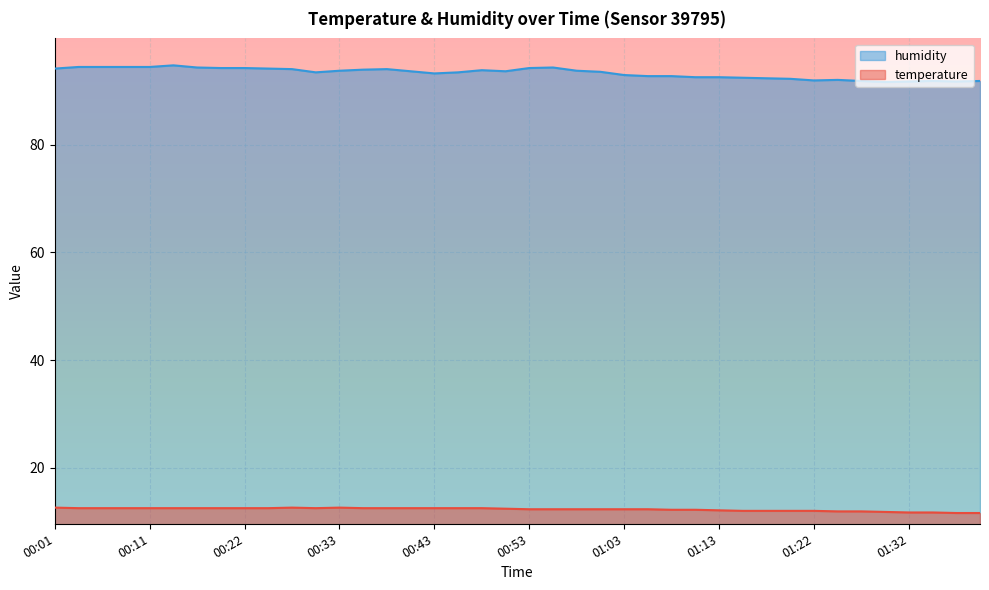

Is the value of humidity at 01:20 greater than the value of temperature at 00:25?

Yes